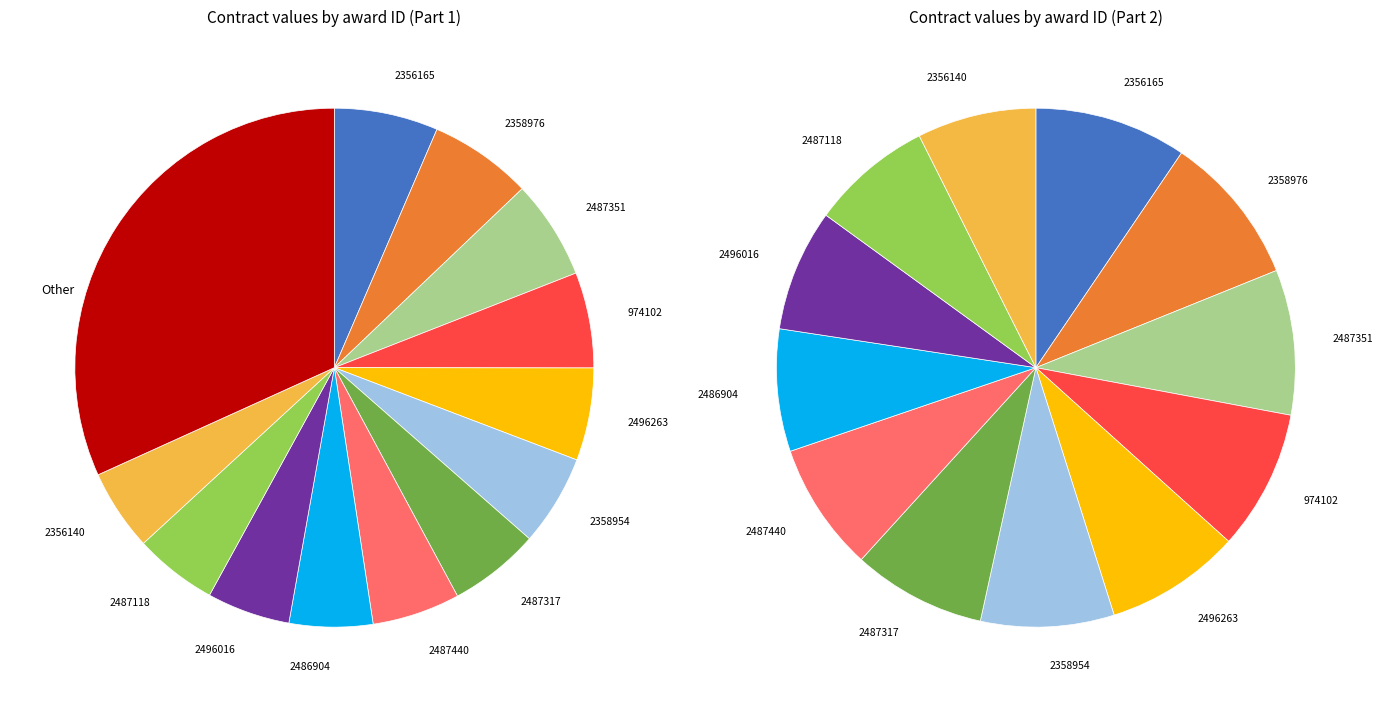

Which category has the biggest portion of the pie?

2356165